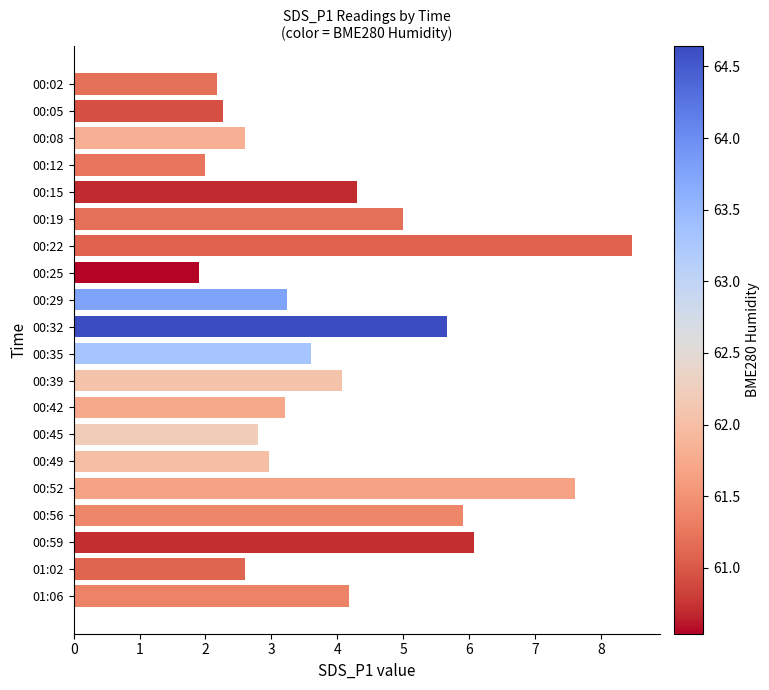

What is the average value?

4.0